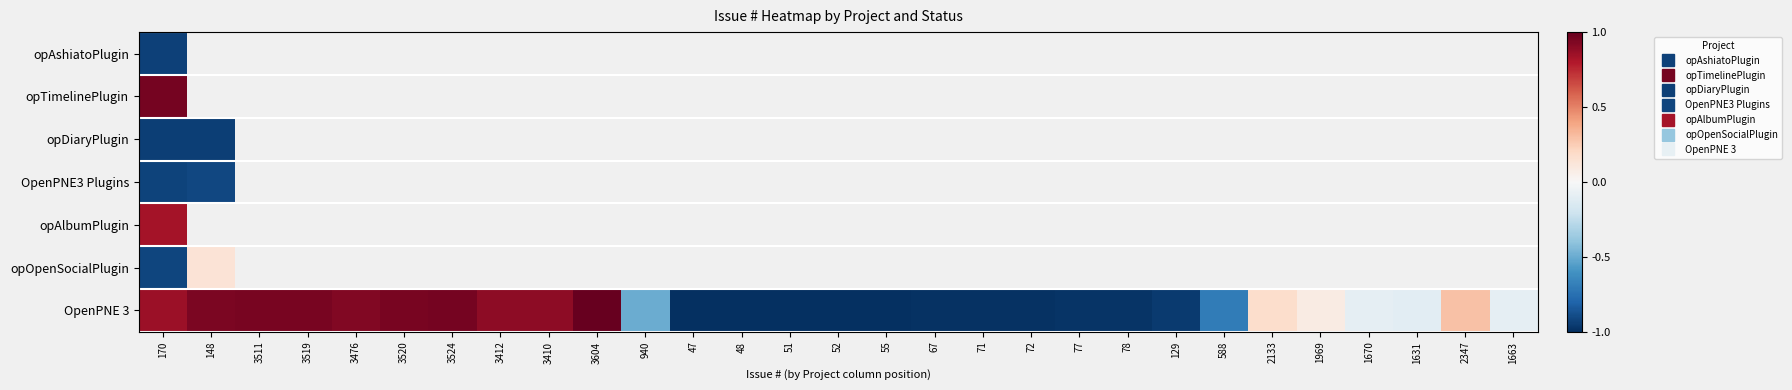

What is the difference between the maximum and minimum values in the OpenPNE 3 series?

2.0